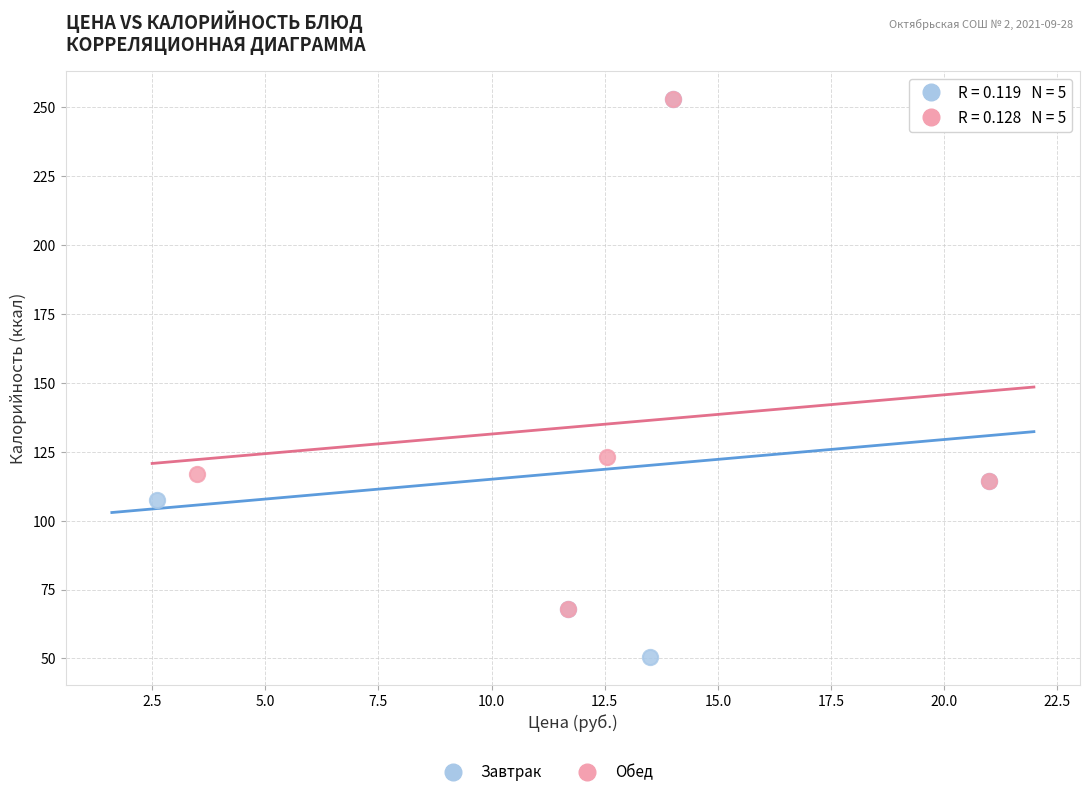

Which series has the widest spread of Y values?

Завтрак